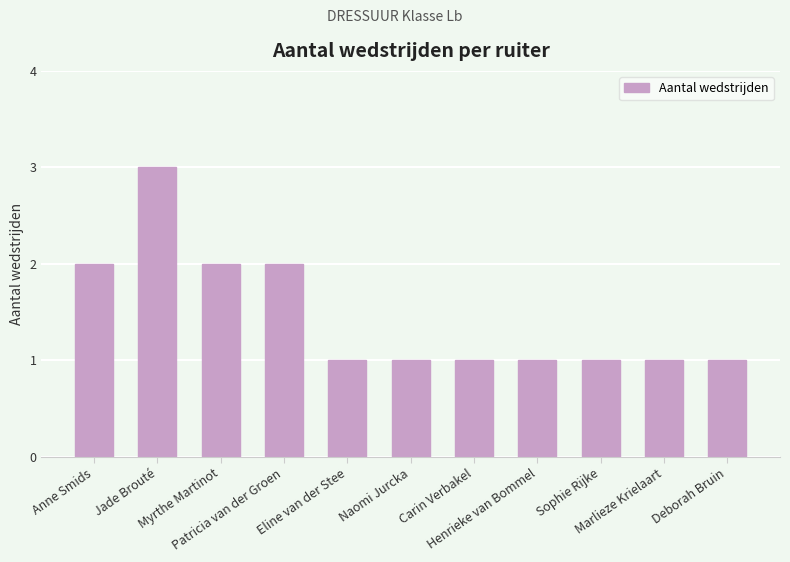

What is the sum of all values?

16